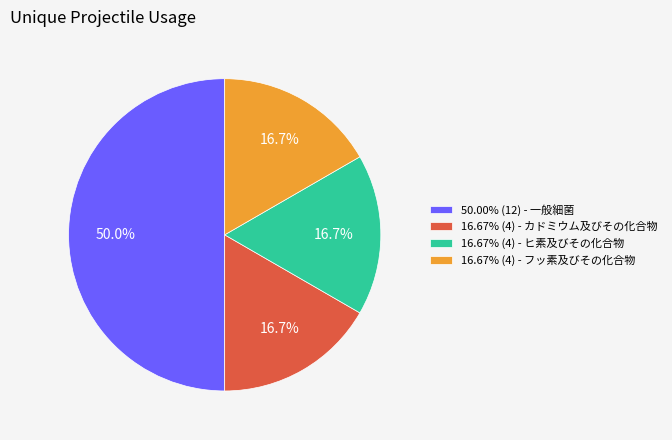

Combined, do 16.67% (4) - ヒ素及びその化合物 and 50.00% (12) - 一般細菌 account for over 50%?

Yes